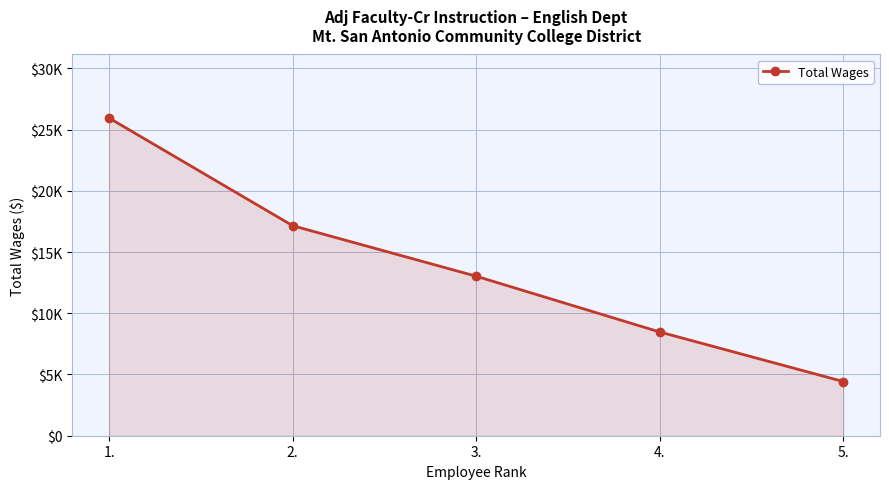

Which label corresponds to the largest value in the chart?

1.